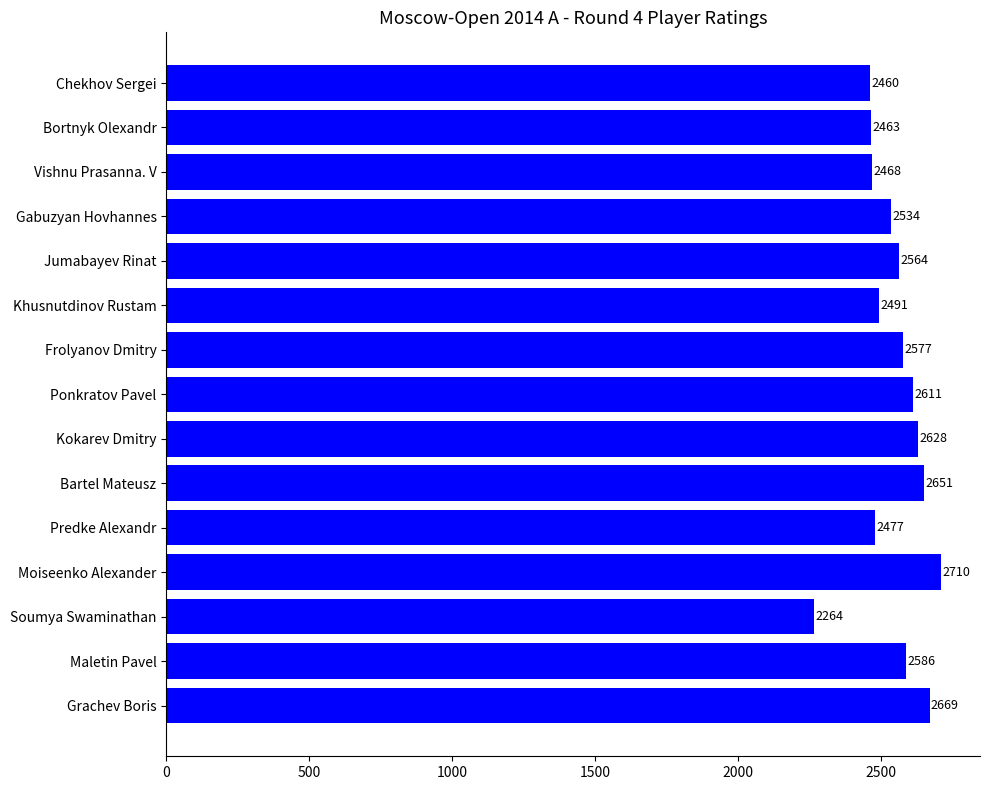

Where is the data nearest to the value 2487?

Khusnutdinov Rustam